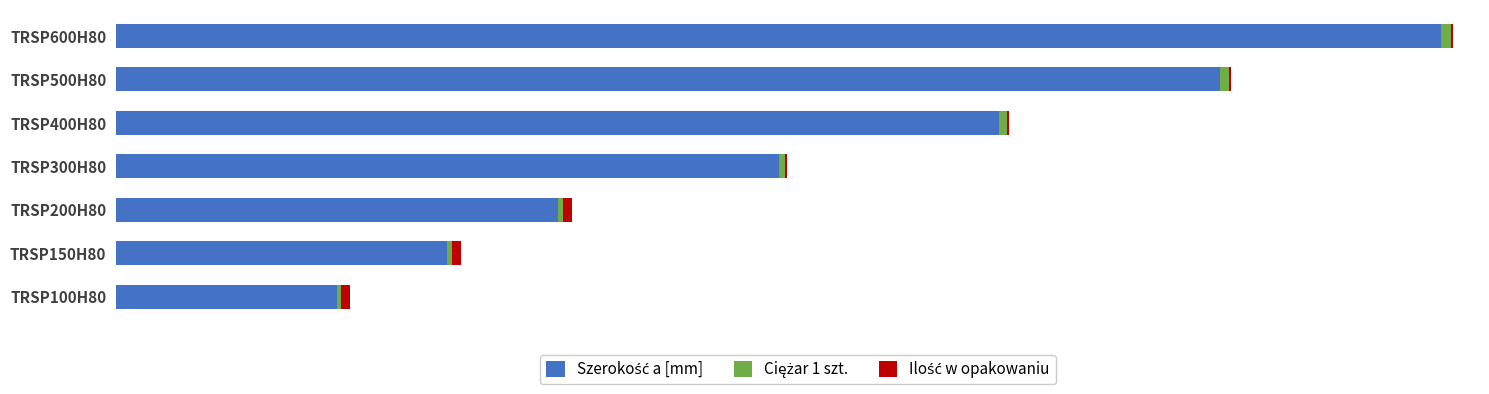

At how many categories does at least one series exceed 26?

7